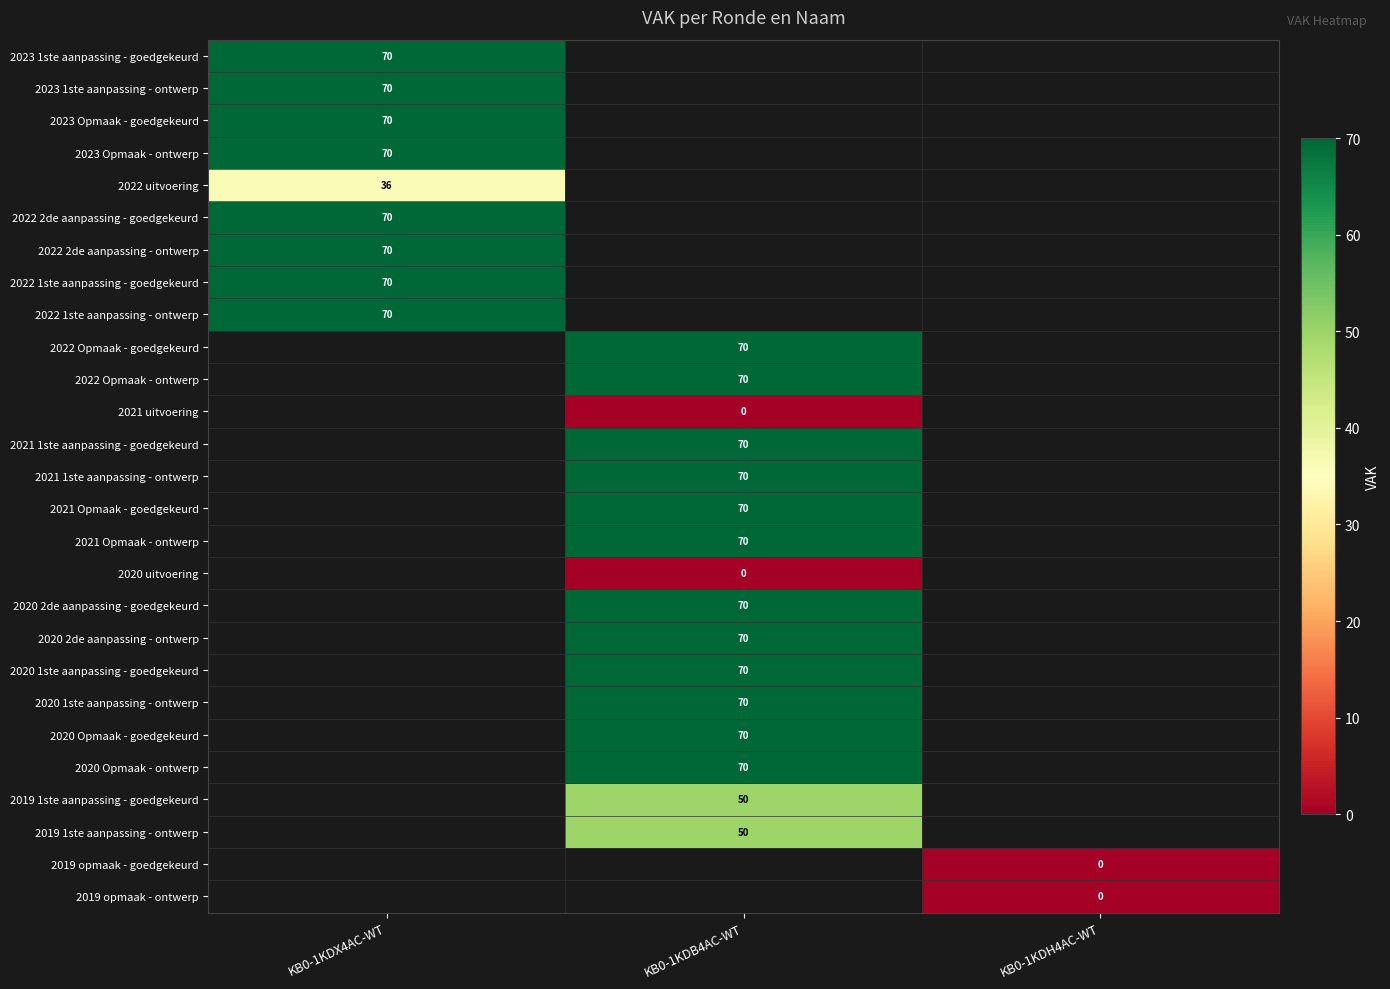

Is it true that 2020 1ste aanpassing - goedgekeurd equals 15 at KB0-1KDB4AC-WT?

False